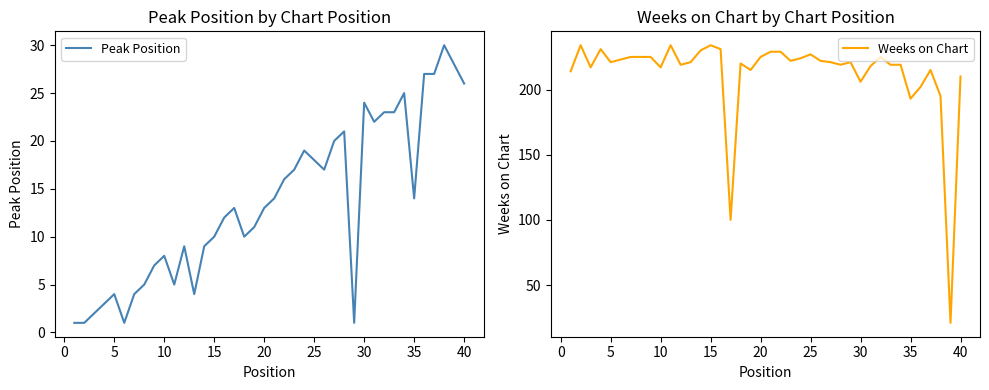

What is the difference between the maximum and minimum values in the Peak Position series?

29